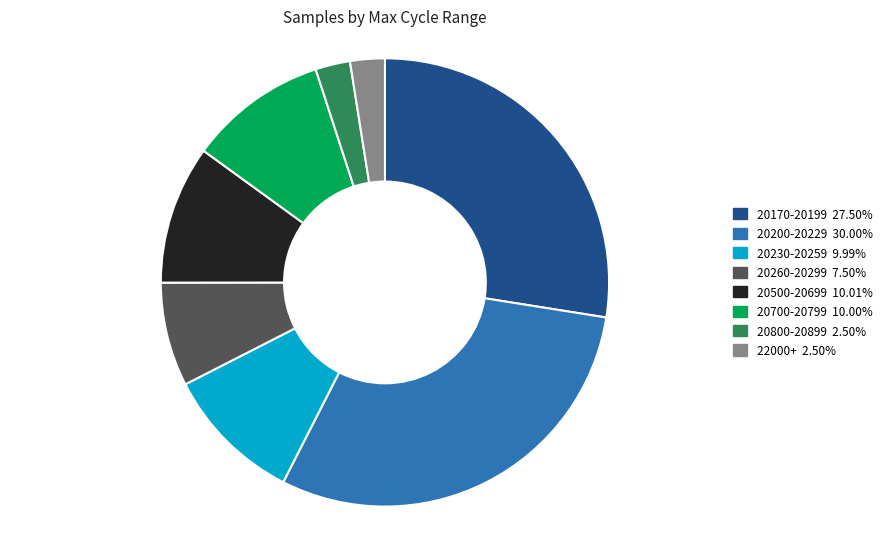

How many slices are in this pie chart?

8